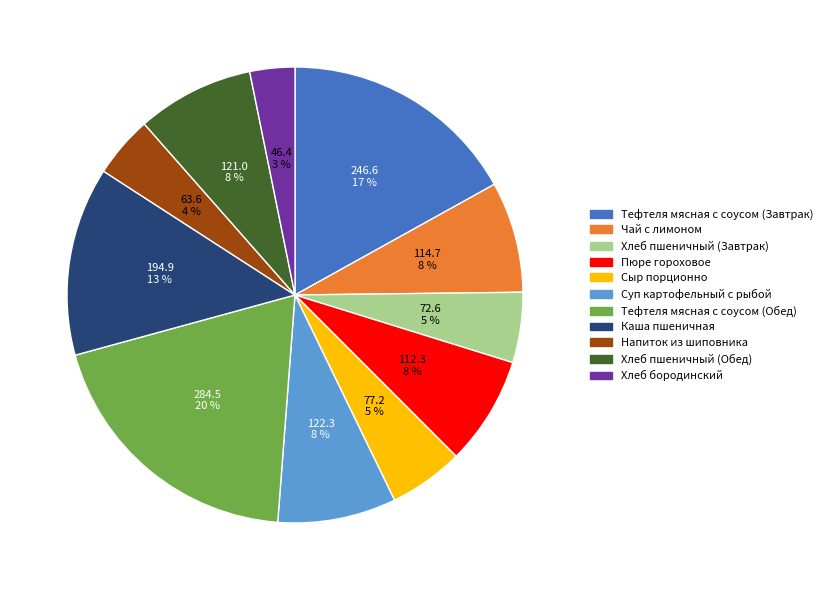

To the nearest percent, what is the average slice percentage?

9%